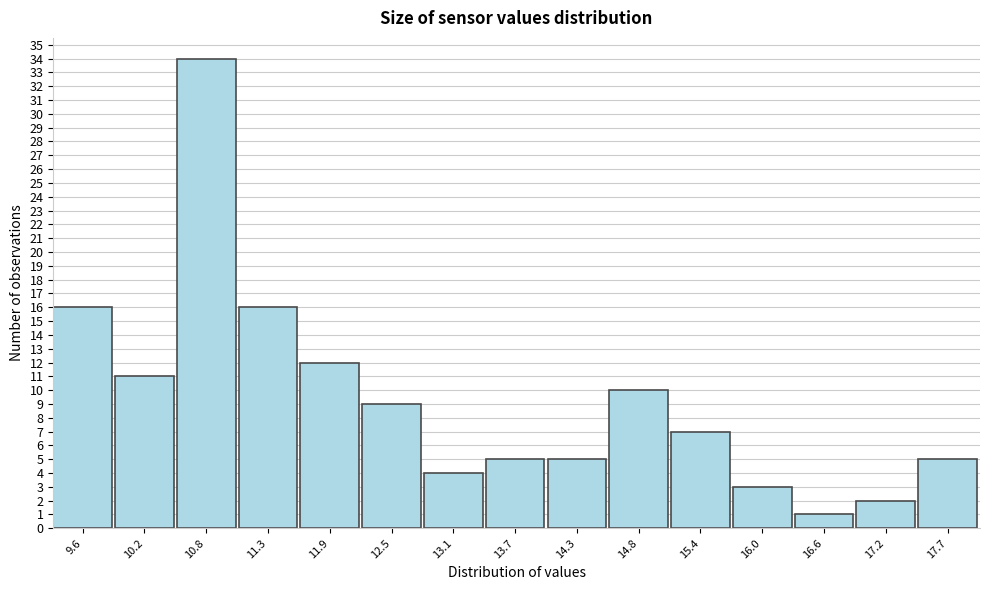

Reading left to right, list all the values displayed in this chart.

9.6=16	10.2=11	10.8=34	11.3=16	11.9=12	12.5=9	13.1=4	13.7=5	14.3=5	14.8=10	15.4=7	16.0=3	16.6=1	17.2=2	17.7=5